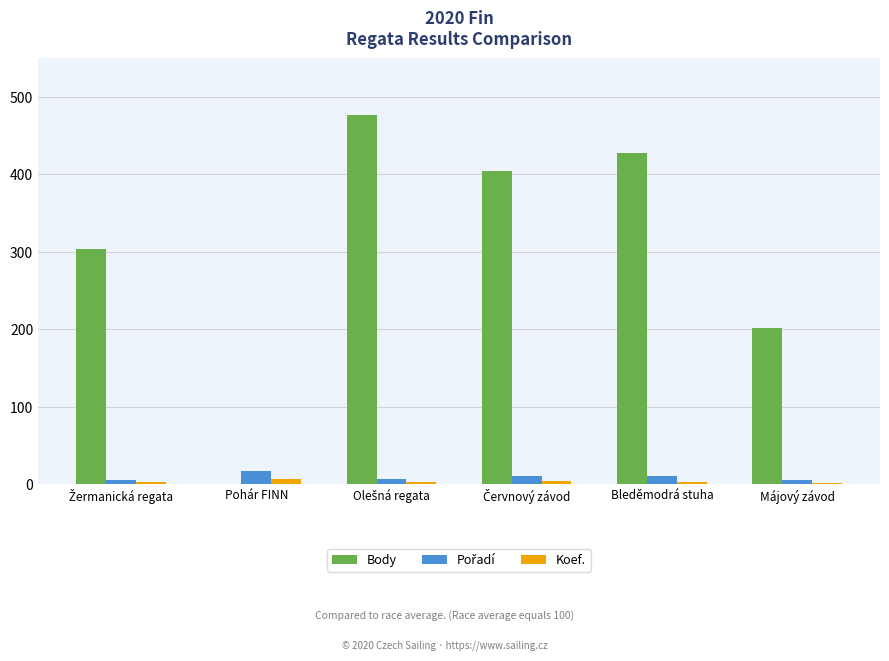

Which series has the widest spread of values?

Body